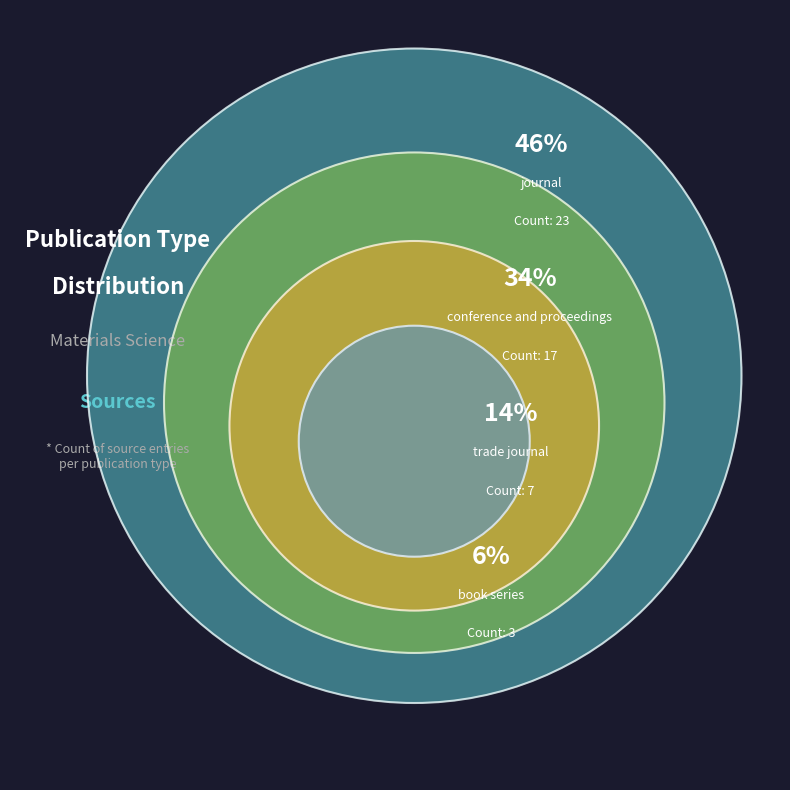

Does any single category account for the majority?

No